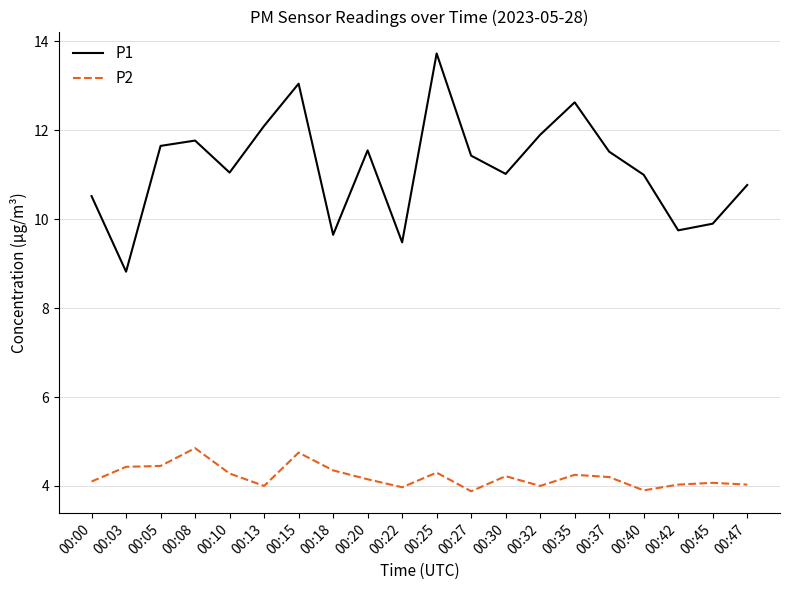

The value of P1 at 00:15 is 13.1. True or false?

True